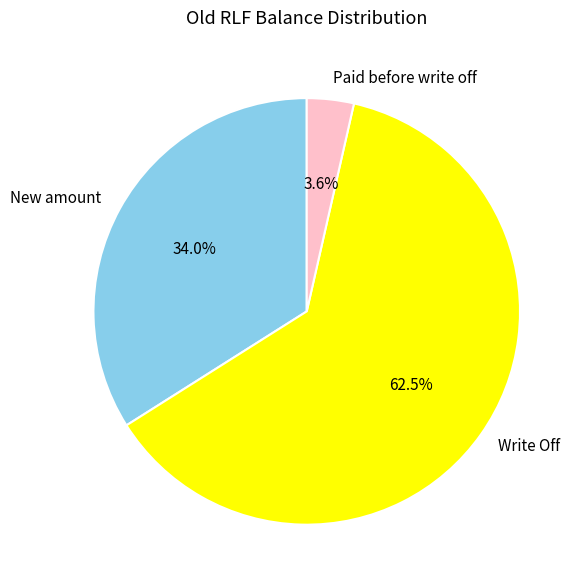

The New amount slice represents 34% of the pie. True or false?

True